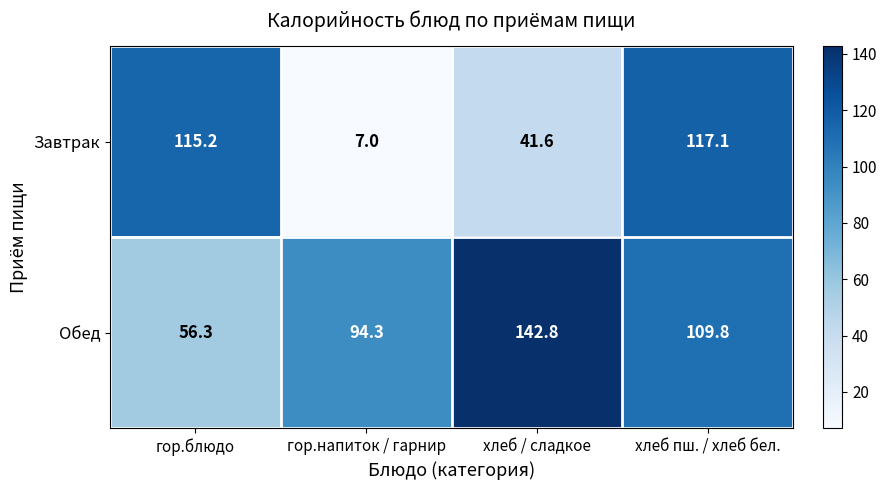

What is the spread (max minus min) of values at хлеб / сладкое?

101.2